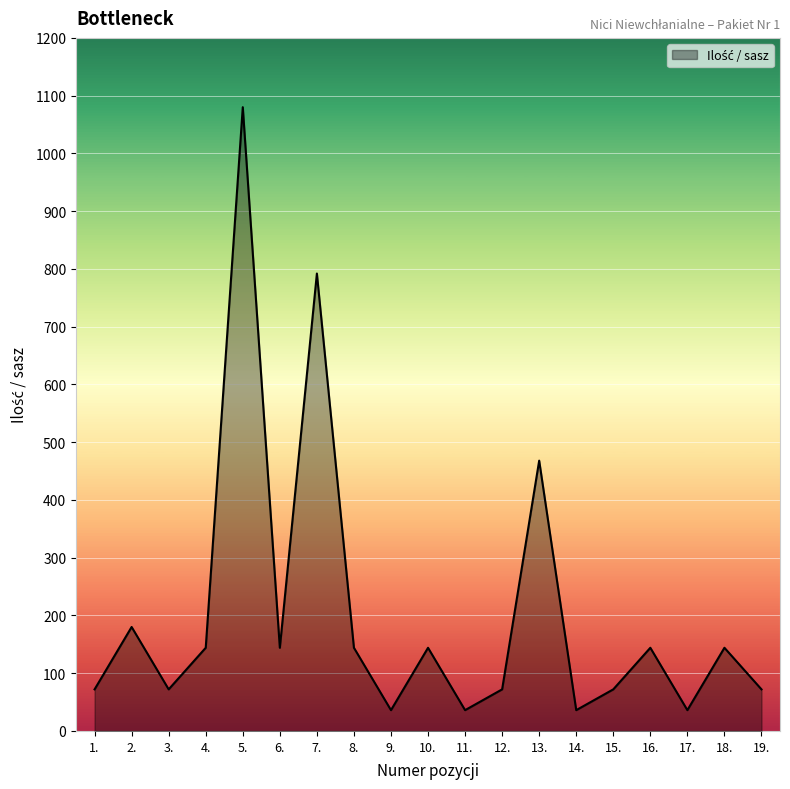

The value at 7. is 792. True or false?

True